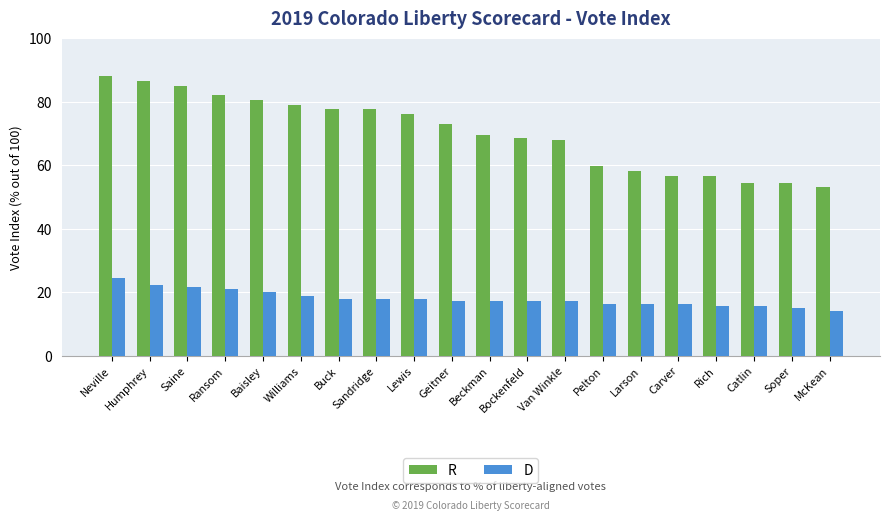

Reading right to left, transcribe all the data shown in this chart.

R: 53.0	54.5	54.5	56.7	56.7	58.2	59.7	67.9	68.7	69.4	73.1	76.1	77.6	77.6	79.1	80.6	82.1	85.1	86.6	88.1
D: 14.2	14.9	15.7	15.7	16.4	16.4	16.4	17.2	17.2	17.2	17.2	17.9	17.9	17.9	18.7	20.2	20.9	21.6	22.4	24.6